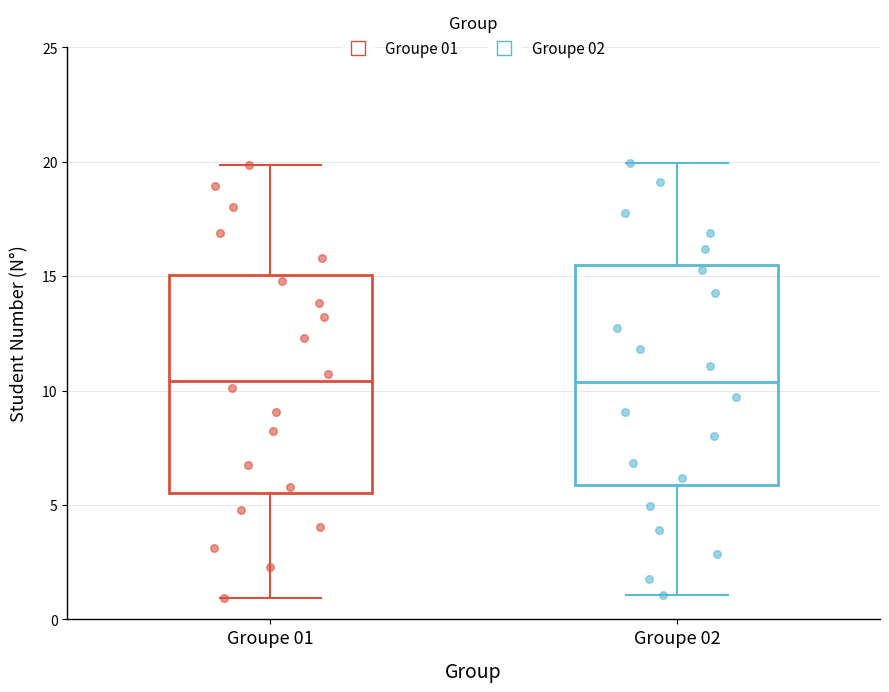

Where is the upper edge of the box for Groupe 01 on the y-axis? The values are not printed on the chart, so give them approximately, as read against the axis.

15.0